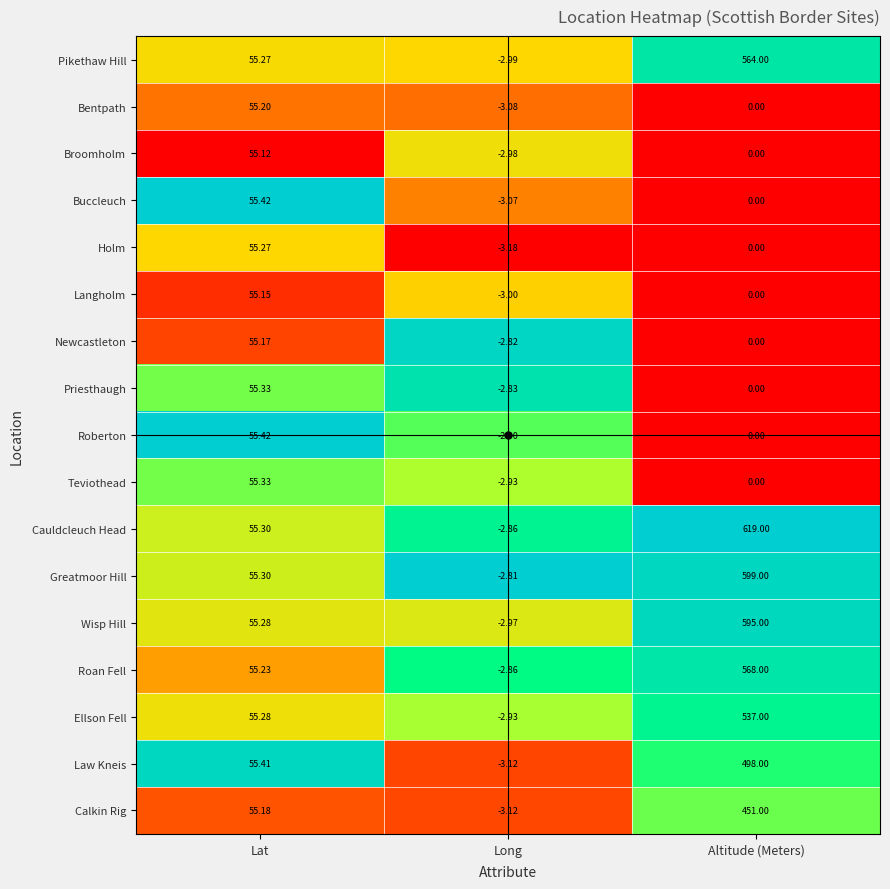

Which label corresponds to the largest value in the chart?

Altitude (Meters)